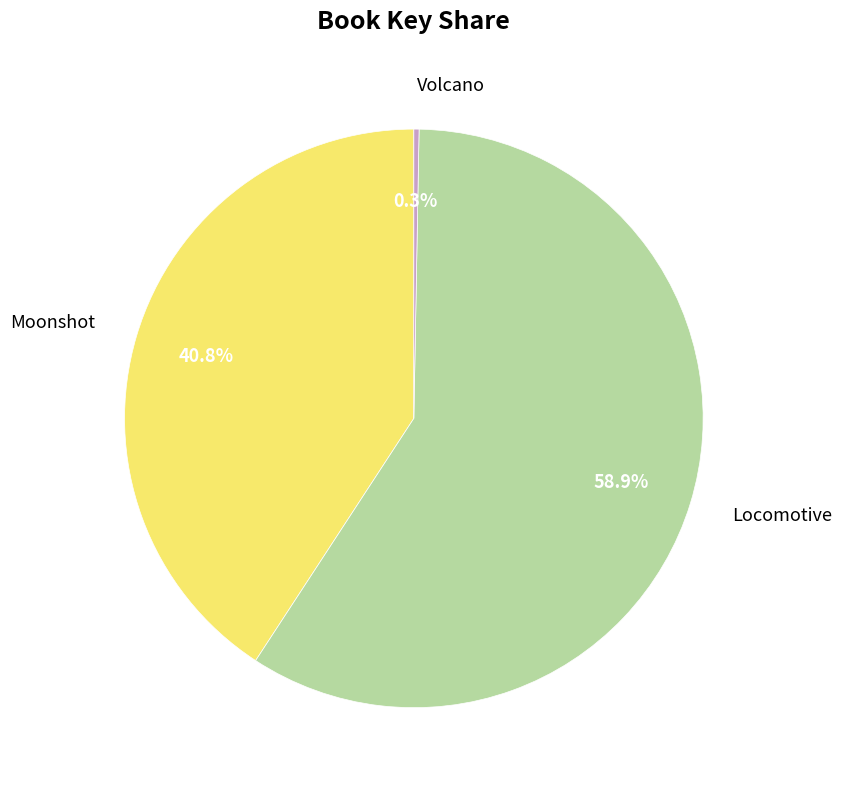

Count the number of slices in the pie.

3